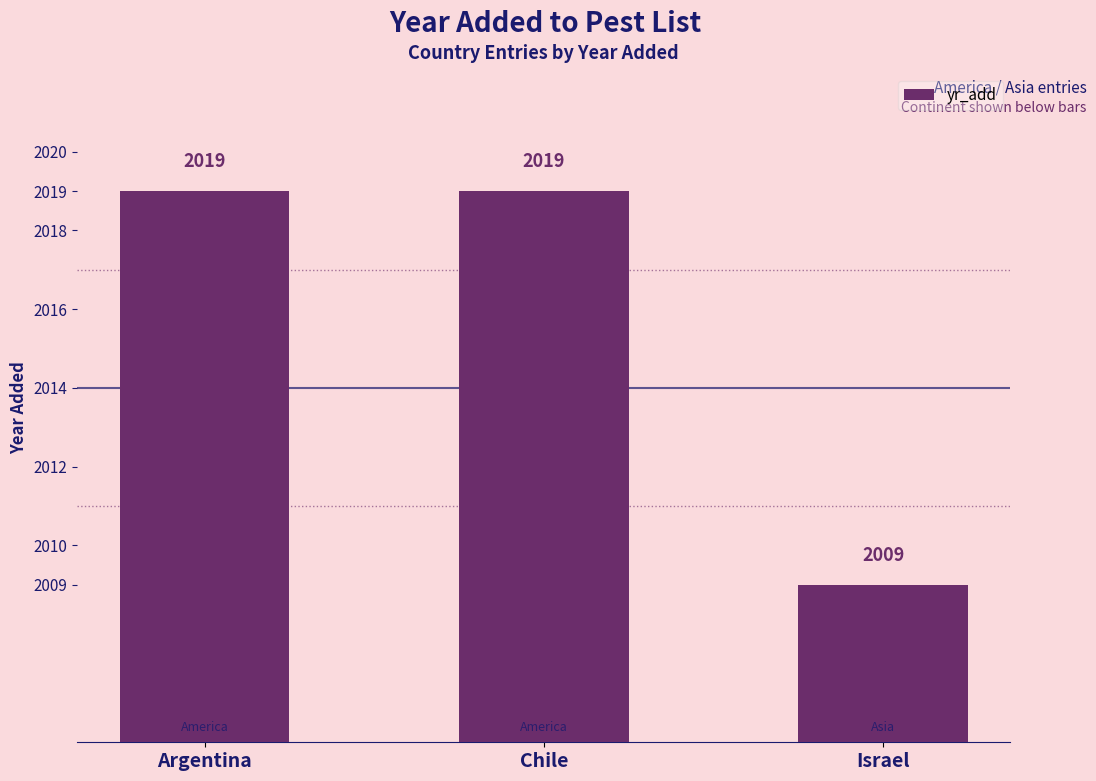

Is it true that the value at Chile is 3619?

False